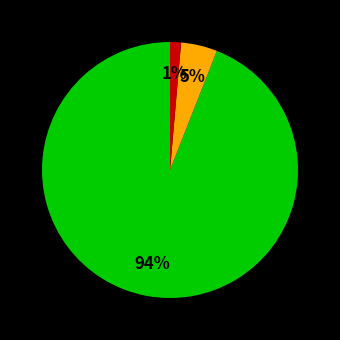

Does any single category account for the majority?

Yes